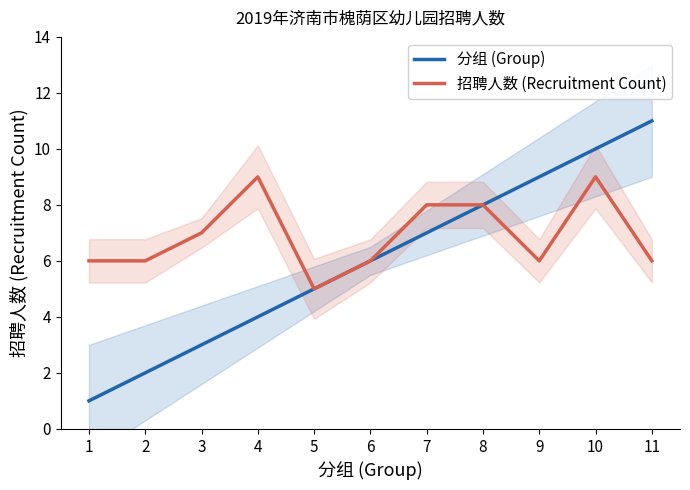

Reading left to right, transcribe all the data shown in this chart.

分组 (Group): 1	2	3	4	5	6	7	8	9	10	11
招聘人数 (Recruitment Count): 6	6	7	9	5	6	8	8	6	9	6